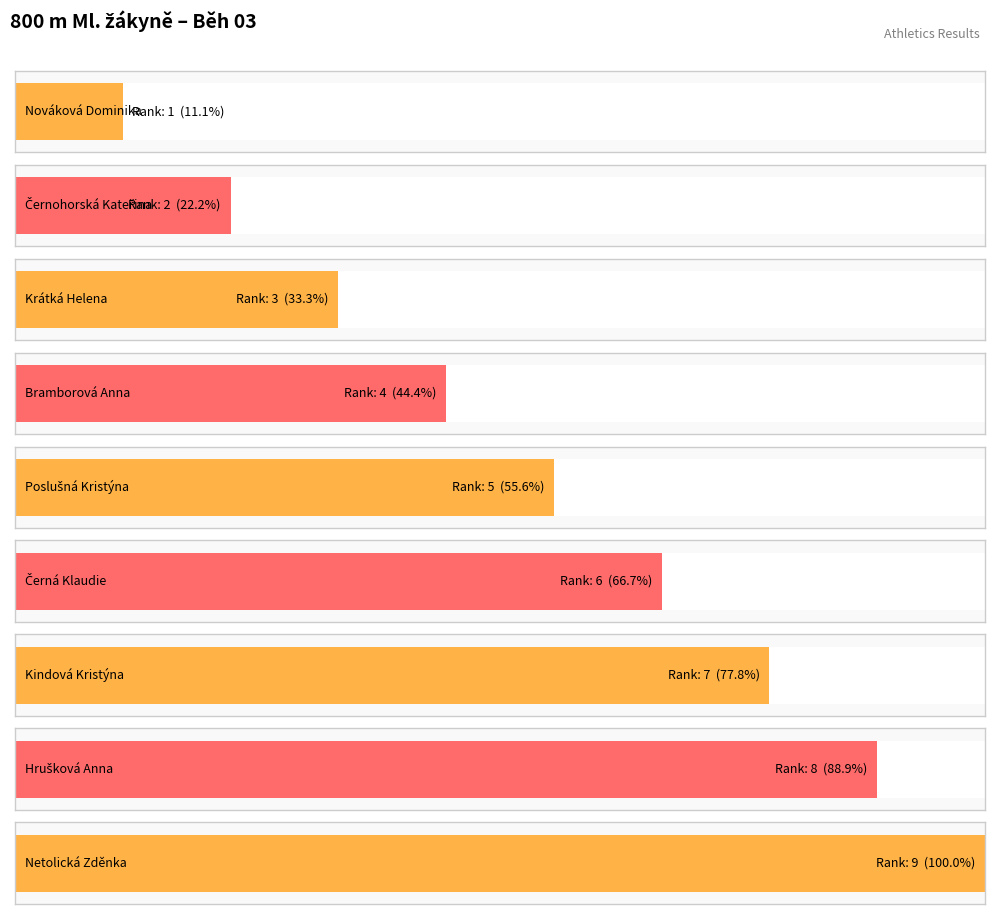

Reading right to left, what are all the values shown in this chart?

Netolická Zděnka=9	Hrušková Anna=8	Kindová Kristýna=7	Černá Klaudie=6	Poslušná Kristýna=5	Bramborová Anna=4	Krátká Helena=3	Černohorská Kateřina=2	Nováková Dominika=1